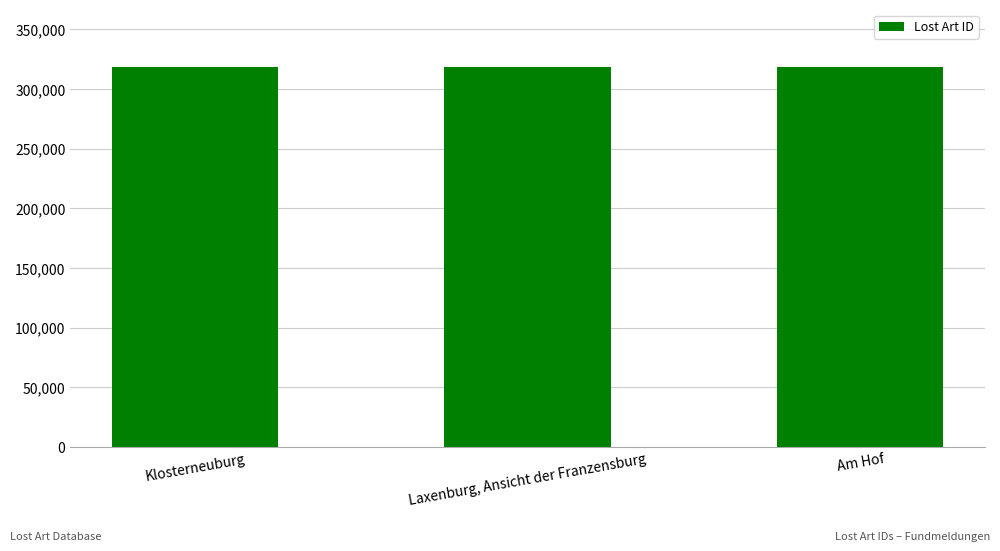

What is the value of the 2nd bar from the left?

318613